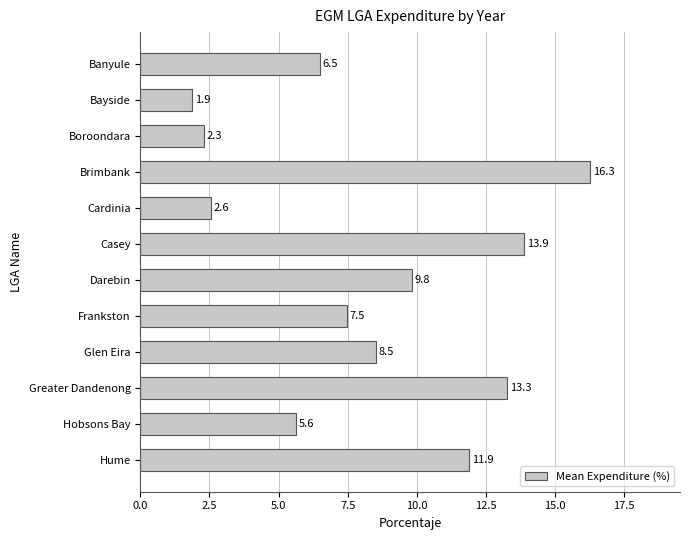

Are the bars grouped side by side (vs. stacked)?

No